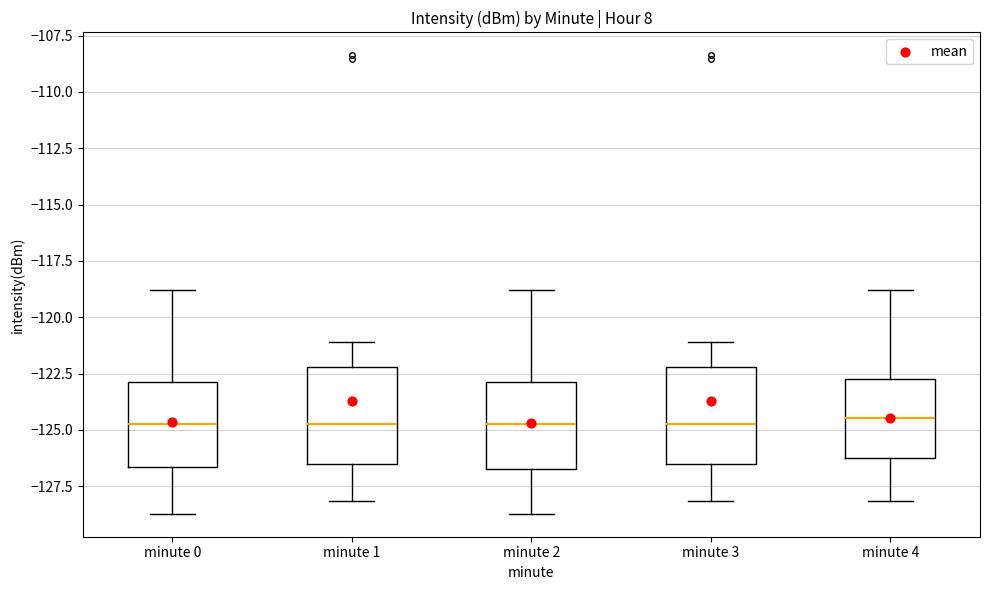

Reading left to right, transcribe this box plot: for each box, give where its median line is, the range the box spans, and where its two whiskers end, as read against the y-axis. The values are not printed on the chart, so give them approximately, as read against the axis.

minute 0: median -125.0, box -126.5 to -123.0, whiskers -128.5 to -119.0
minute 1: median -125.0, box -126.5 to -122.0, whiskers -128.0 to -121.0
minute 2: median -125.0, box -127.0 to -123.0, whiskers -128.5 to -119.0
minute 3: median -125.0, box -126.5 to -122.0, whiskers -128.0 to -121.0
minute 4: median -124.5, box -126.0 to -122.5, whiskers -128.0 to -119.0